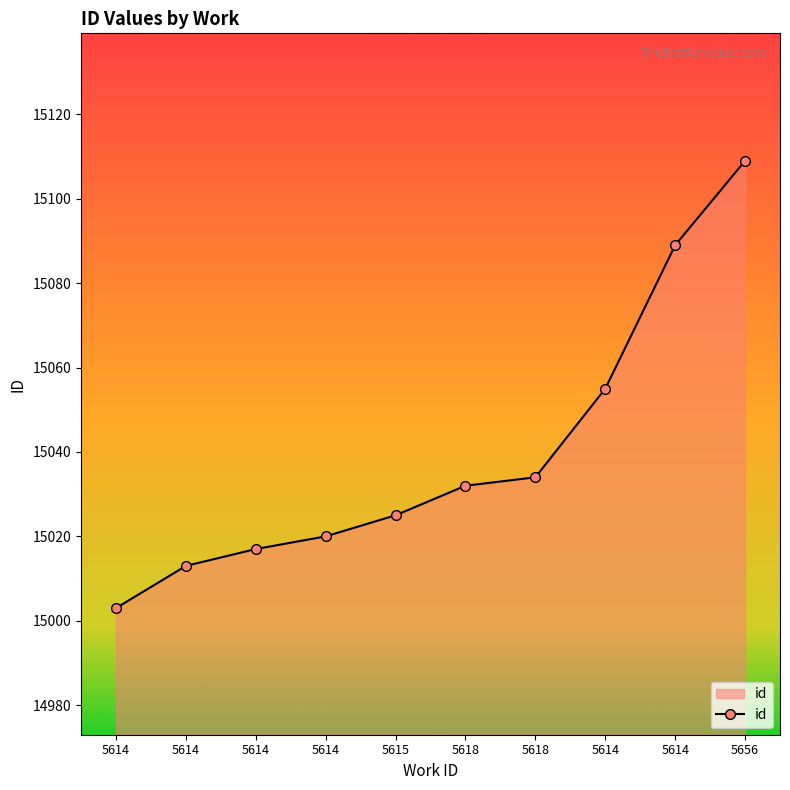

Is this an area chart (filled region under the line)?

Yes